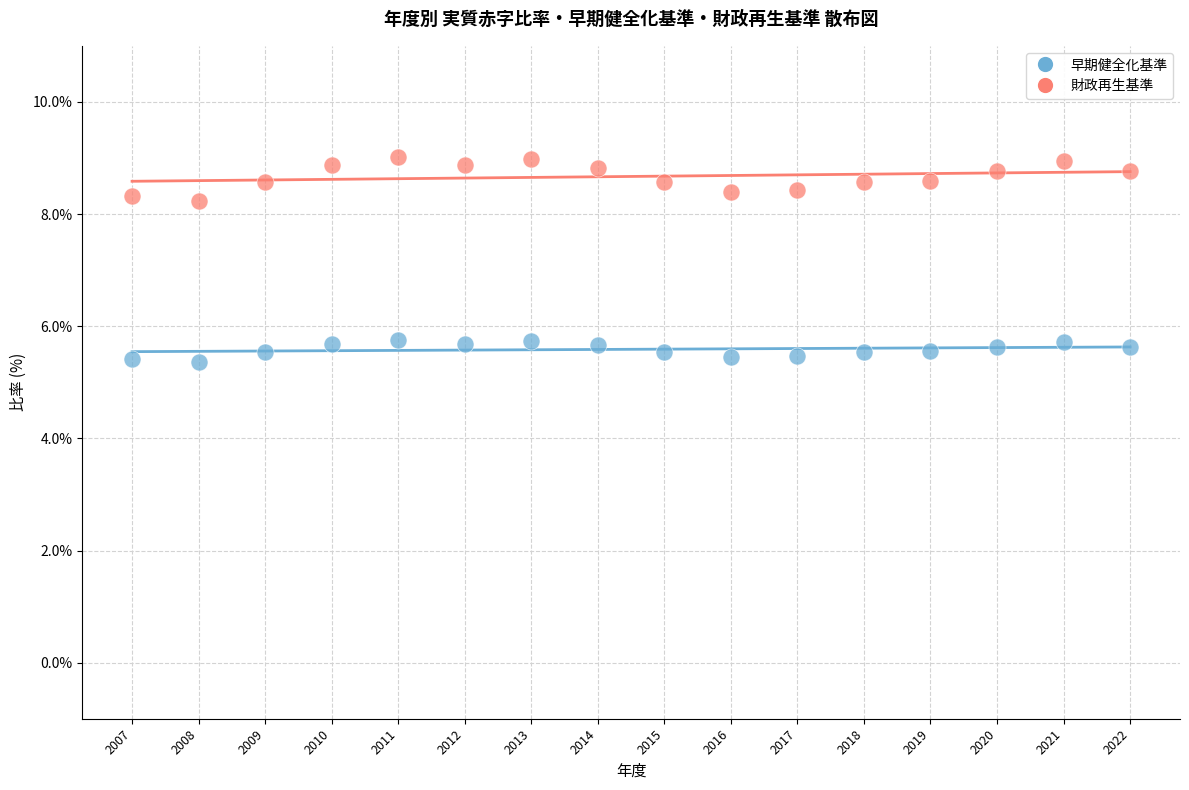

Which series contains the highest Y value?

財政再生基準